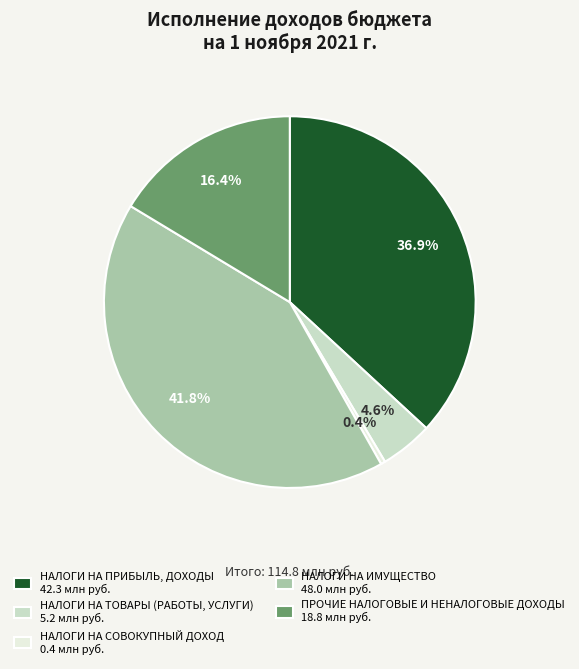

To the nearest percent, what is the difference between the largest and smallest slice percentages?

41%